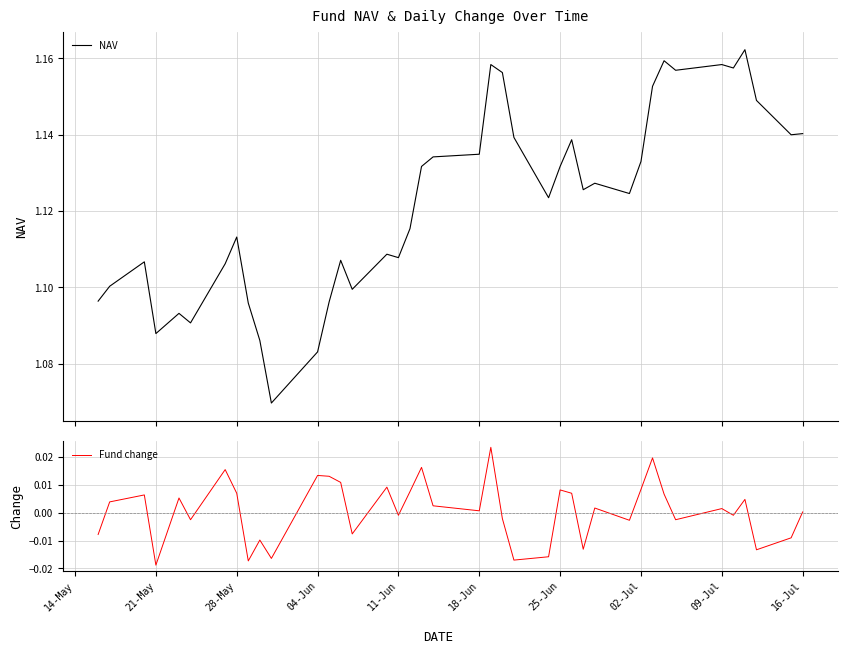

How many negative values does the Fund change series have?

17